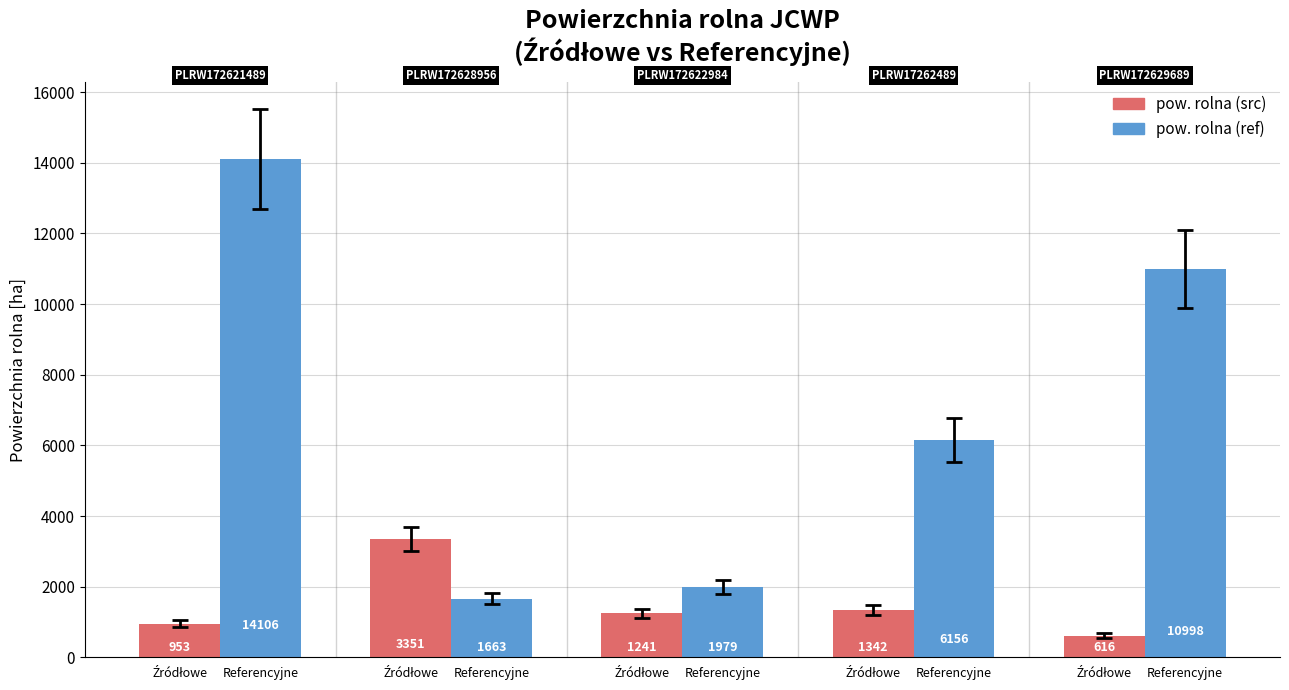

Are the bars grouped side by side (vs. stacked)?

Yes